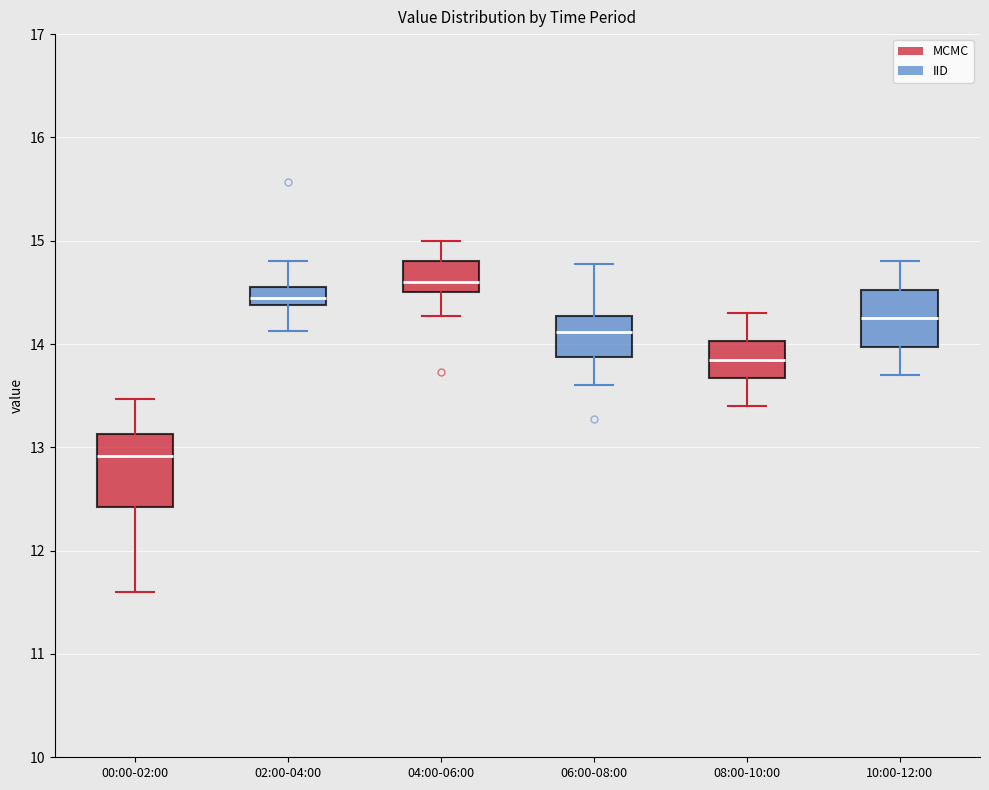

Which box is the tallest, from its lower edge to its upper edge?

00:00-02:00